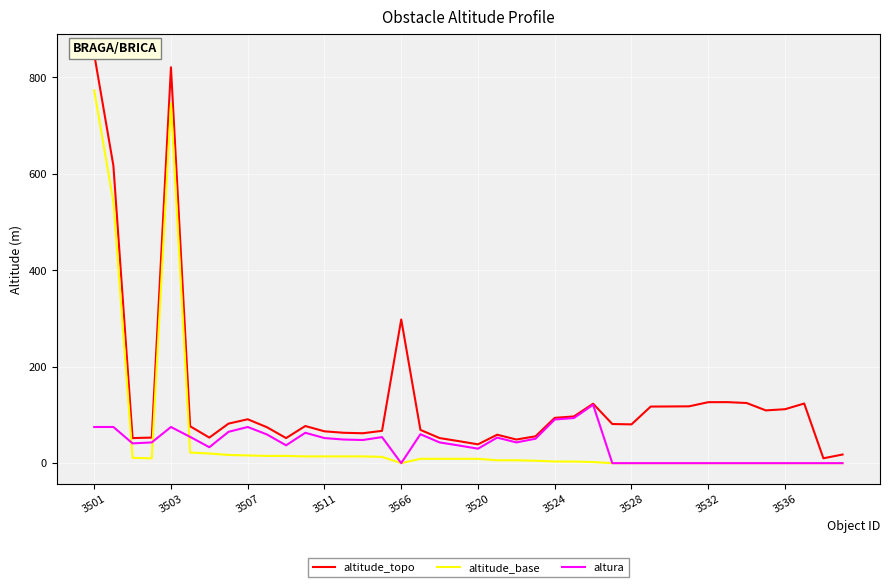

In altitude_topo, how many points are lower than both neighbors (excluding endpoints)?

9